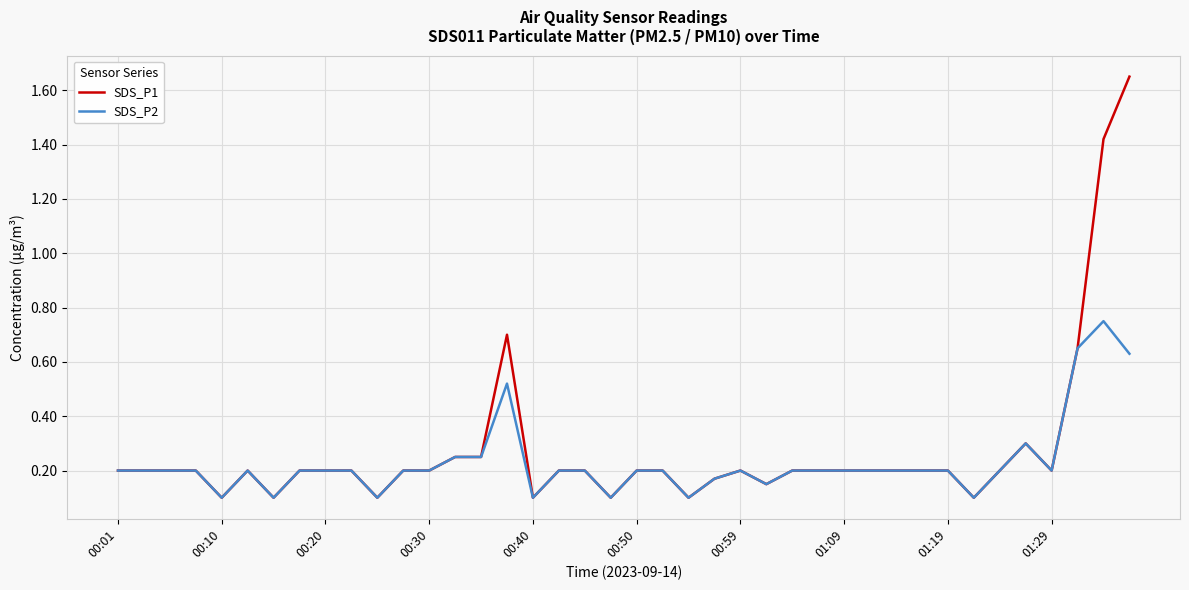

What are all the series names shown in the legend?

SDS_P1, SDS_P2